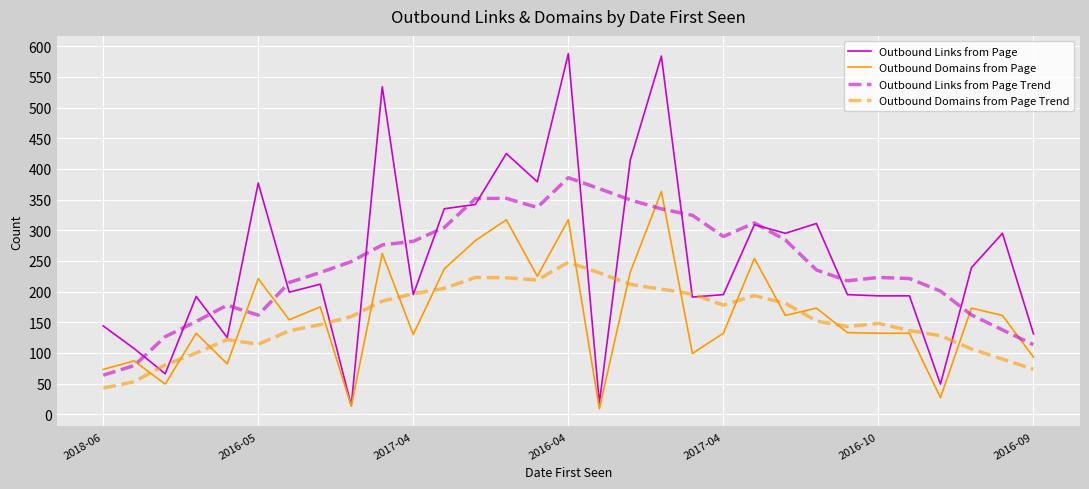

Which series has the largest range (max minus min)?

Outbound Links from Page